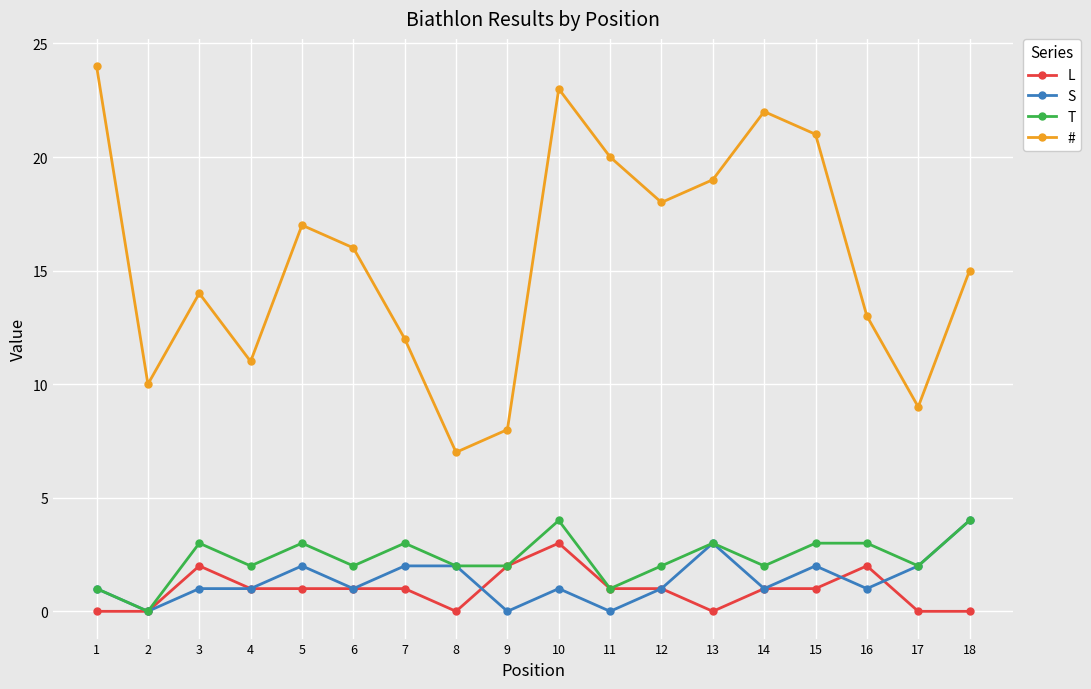

How many series are shown in this chart?

4